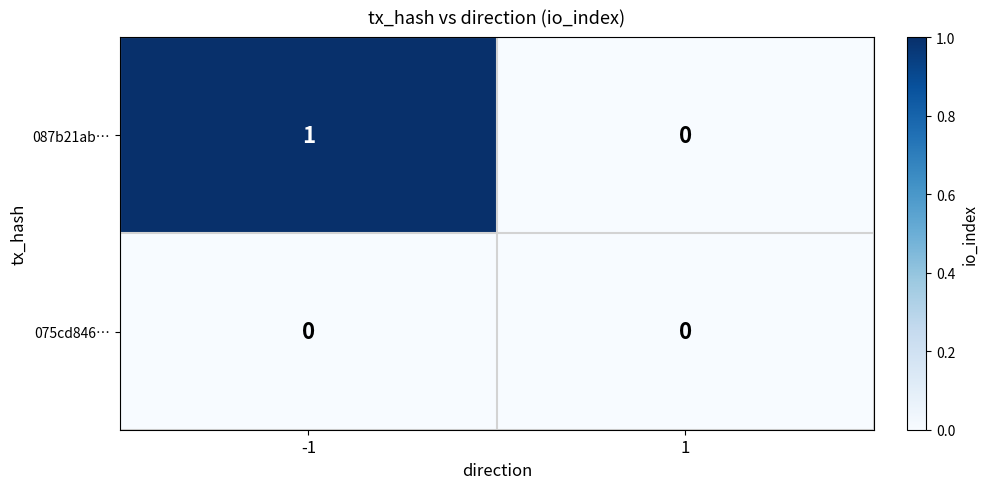

Which series changed the most between -1 and 1?

087b21ab…